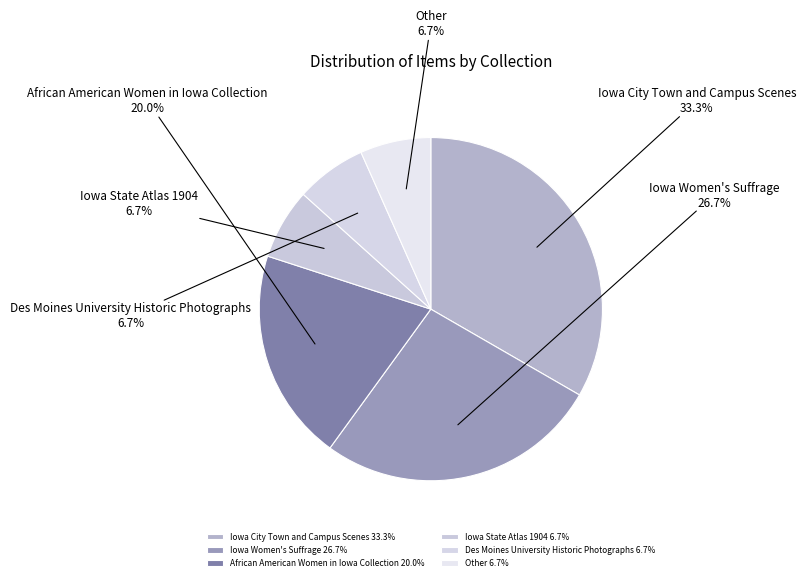

What portion of the pie excludes Des Moines University Historic Photographs?

93.3%